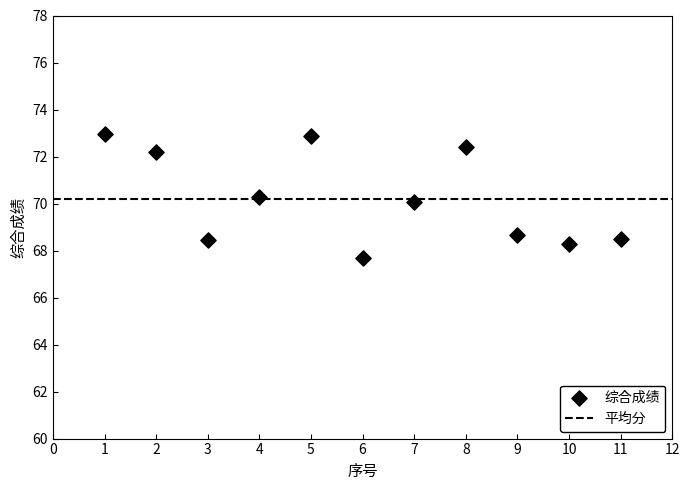

What is the average Y value?

70.2